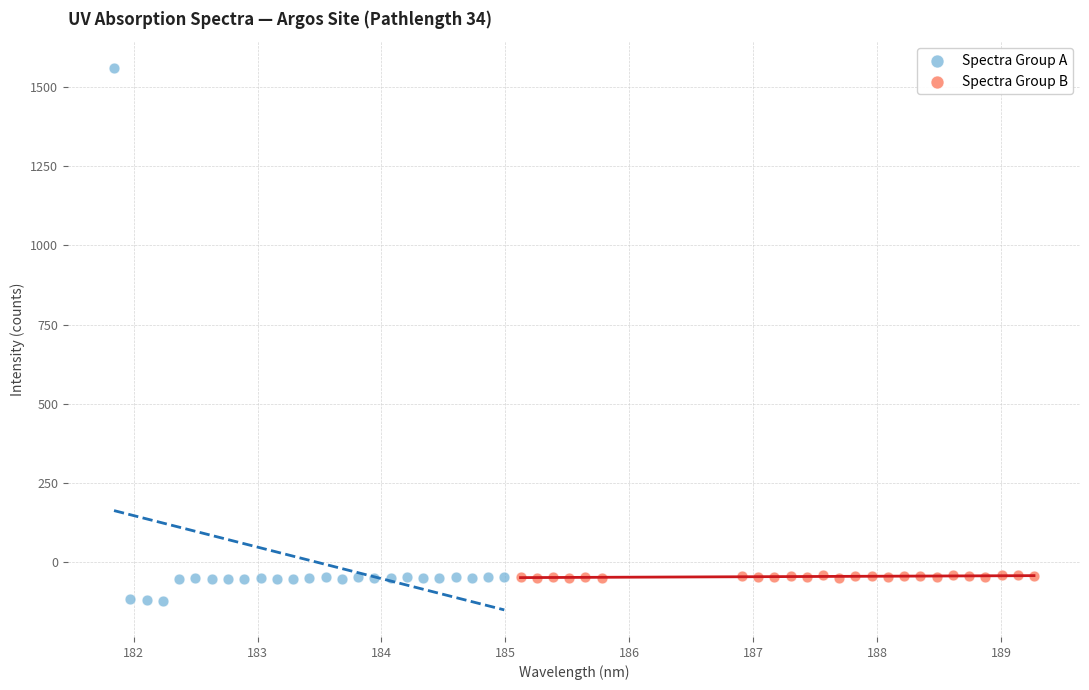

Which series contains the highest Y value?

Spectra Group A